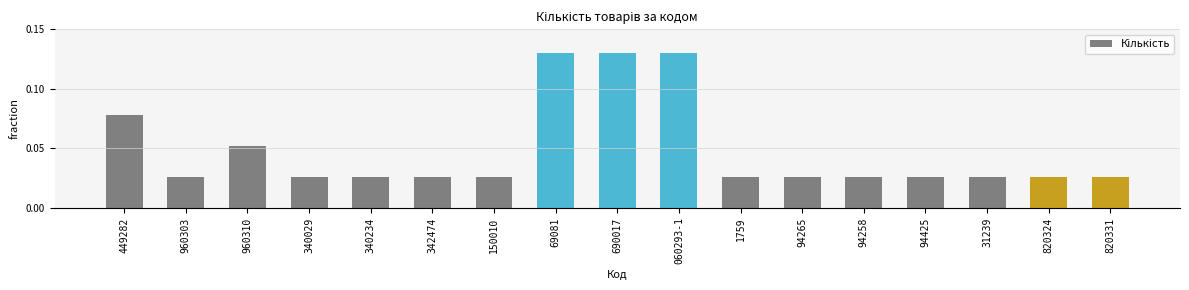

What is the change in value from 060293-1 to 94425?

-0.1